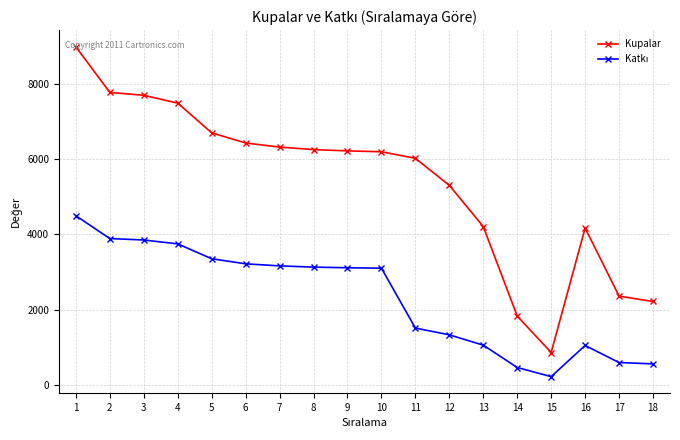

What is the difference between the maximum and minimum values in the Kupalar series?

8144